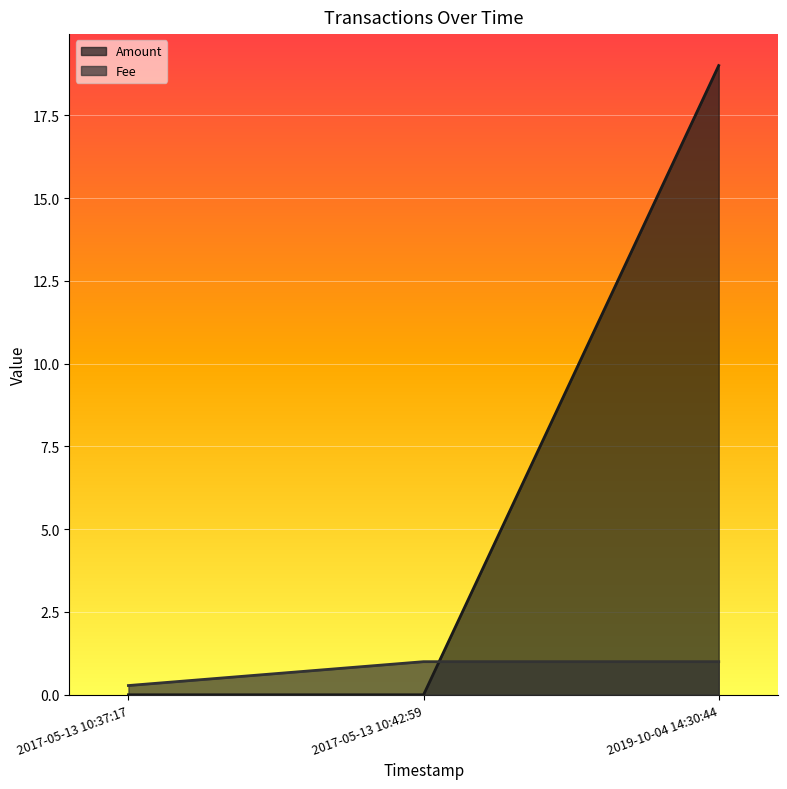

Rank the series at 2017-05-13 10:37:17 from highest to lowest value.

Fee, Amount